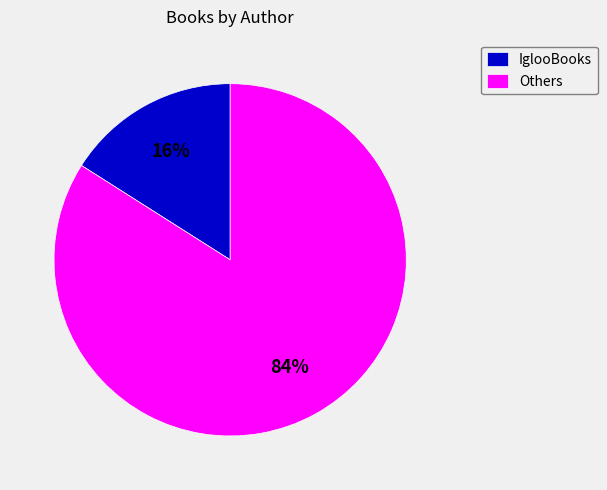

What is the smallest slice in the pie chart?

IglooBooks